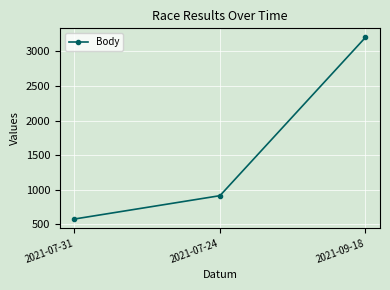

What is the difference between the maximum and second lowest values?

2285